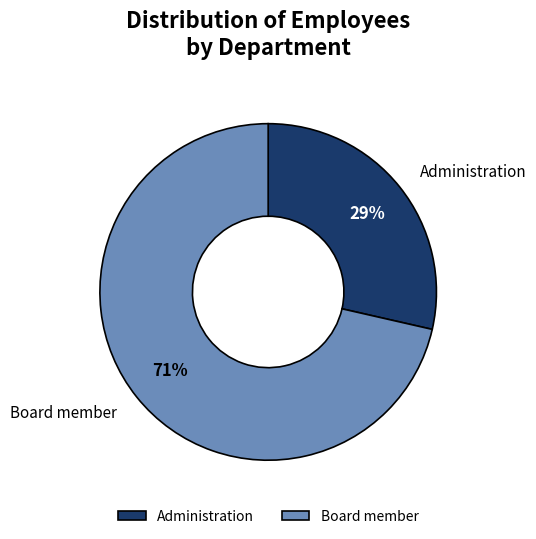

Does Administration account for over 50% of the chart?

No